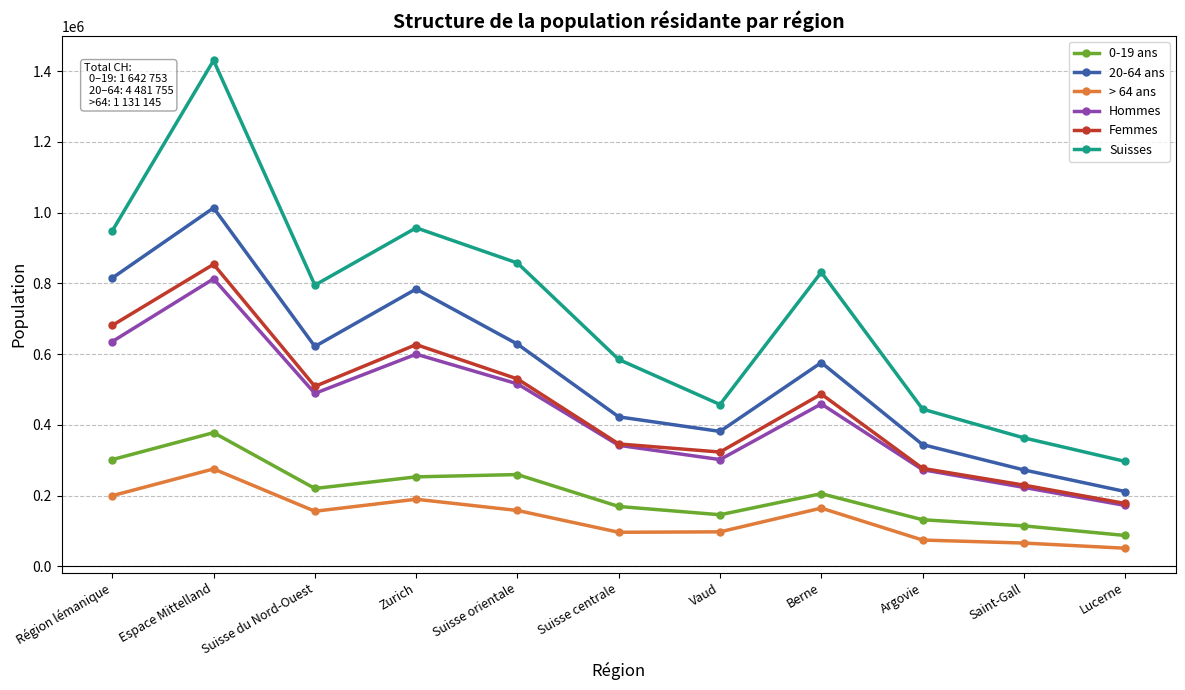

What is the label of the 6th point from the right?

Suisse centrale